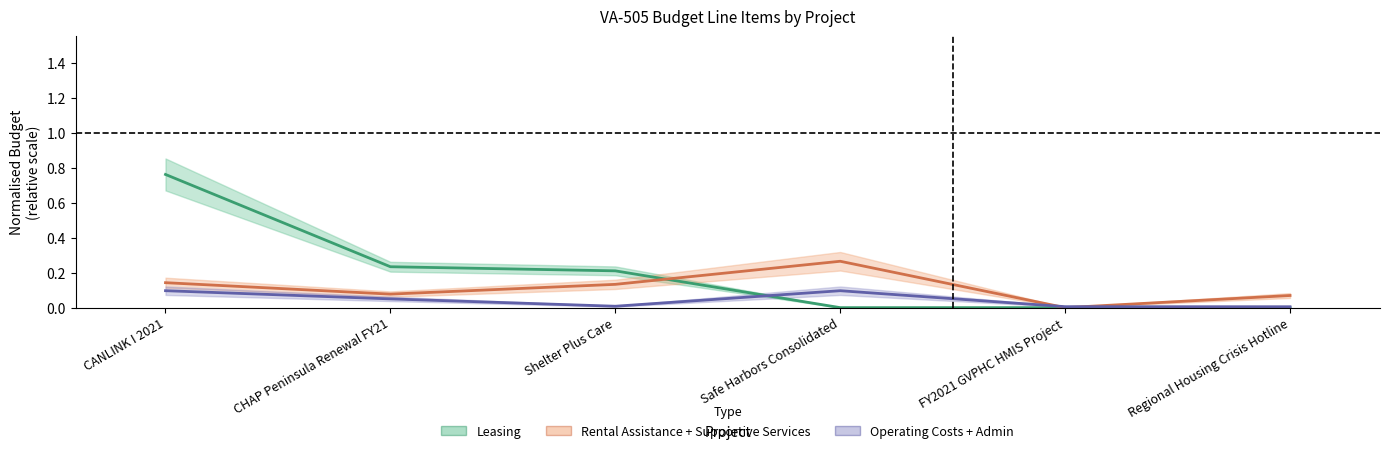

Rank the categories by Rental Assistance + Supportive Services value from highest to lowest.

Safe Harbors Consolidated, CANLINK I 2021, Shelter Plus Care, CHAP Peninsula Renewal FY21, Regional Housing Crisis Hotline, FY2021 GVPHC HMIS Project